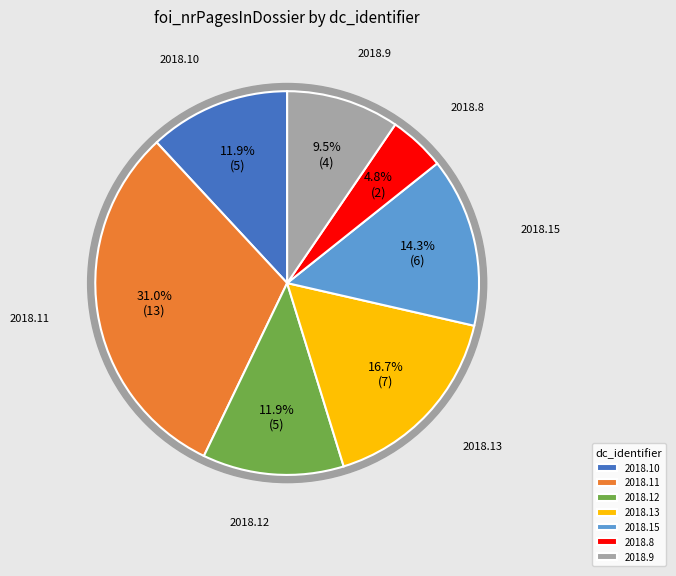

Count the number of slices in the pie.

7